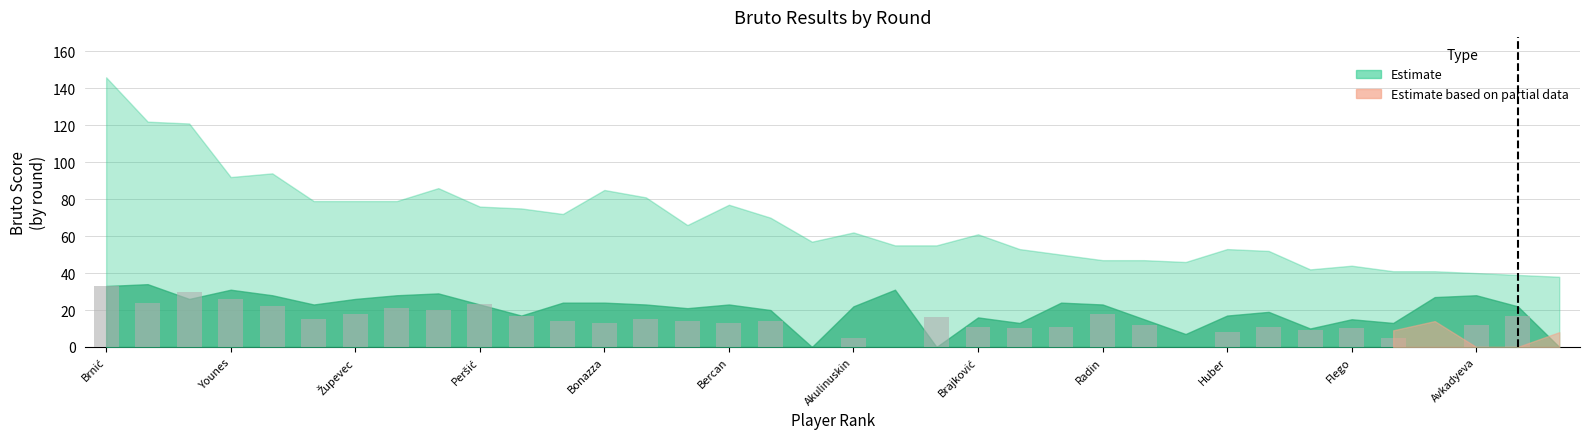

What is the average value?

14